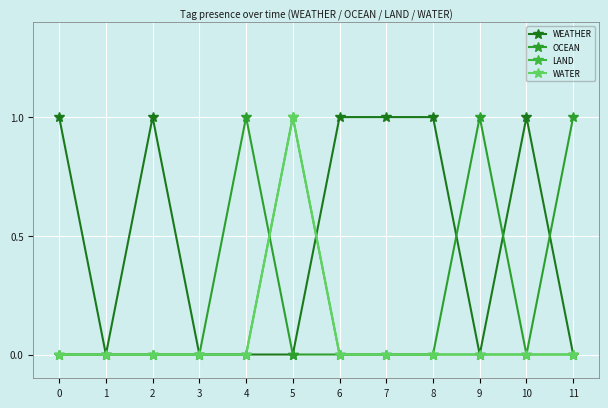

Reading left to right, what are all the values shown in this chart?

WEATHER: 1	0	1	0	0	0	1	1	1	0	1	0
OCEAN: 0	0	0	0	1	0	0	0	0	1	0	1
LAND: 0	0	0	0	0	1	0	0	0	0	0	0
WATER: 0	0	0	0	0	1	0	0	0	0	0	0